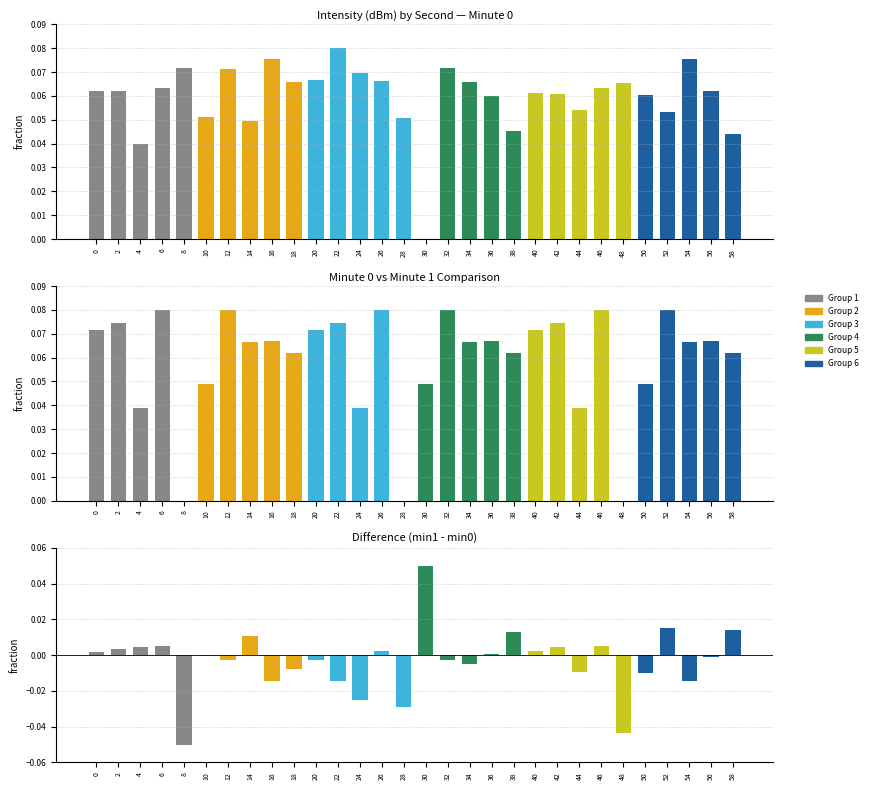

Is the value of Minute 1 at 32 greater than the value of Minute 0 at 56?

Yes